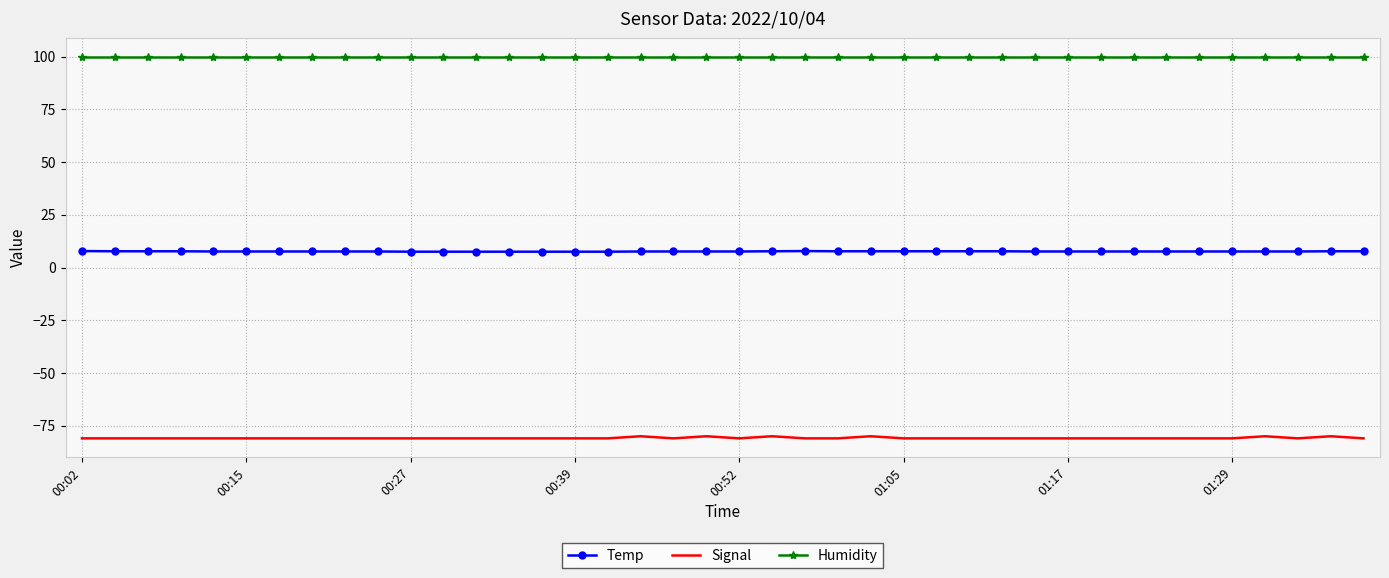

True or false: Signal and Temp cross at least once.

False